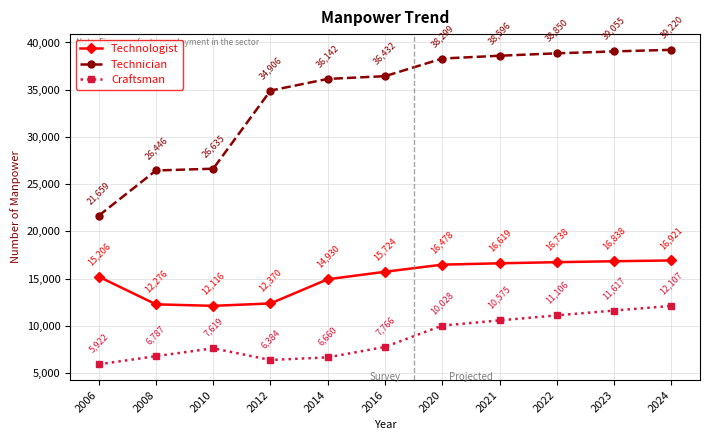

At which label does Technologist reach its peak?

2024